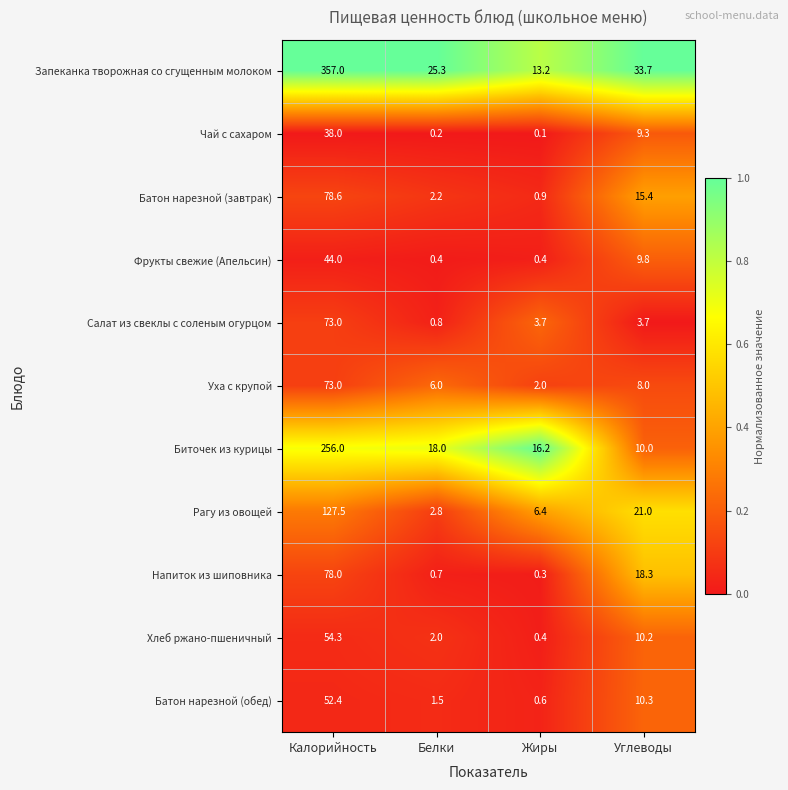

What is the difference between the Батон нарезной (обед) values at Калорийность and Жиры?

51.8